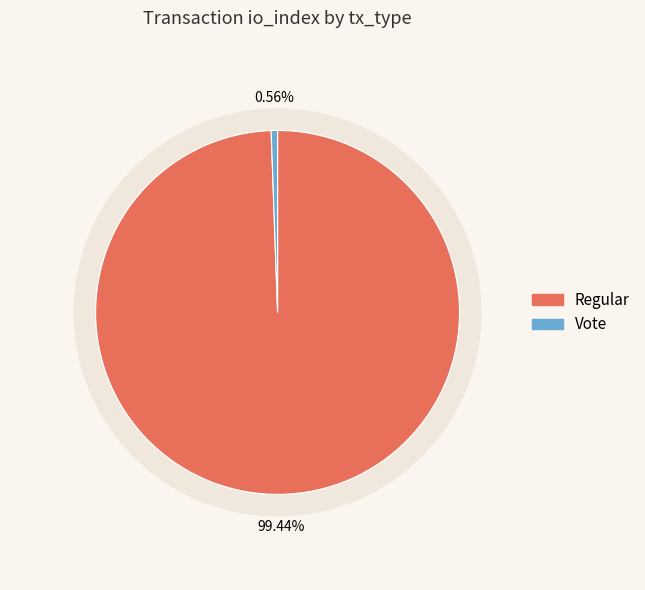

Rank the categories by value from lowest to highest.

Vote, Regular